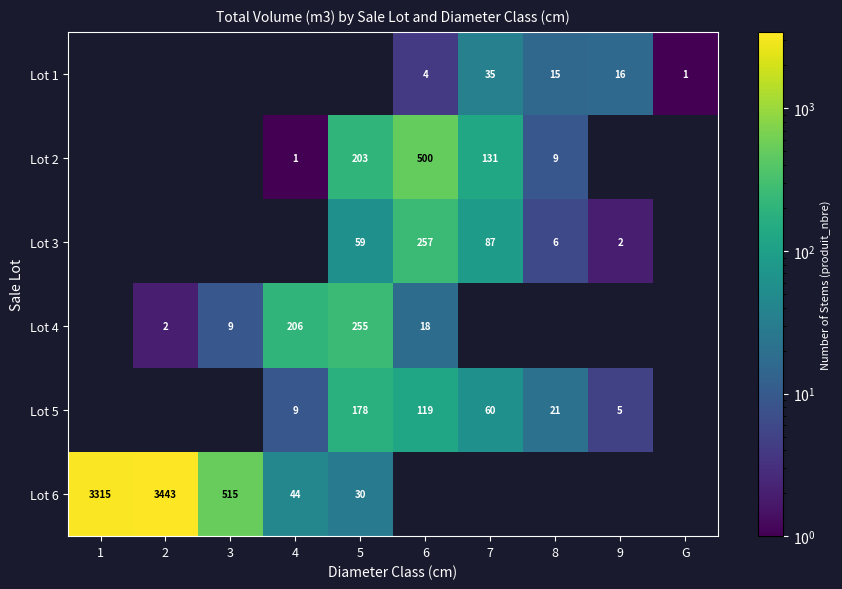

What is the minimum value shown in the chart?

1.0